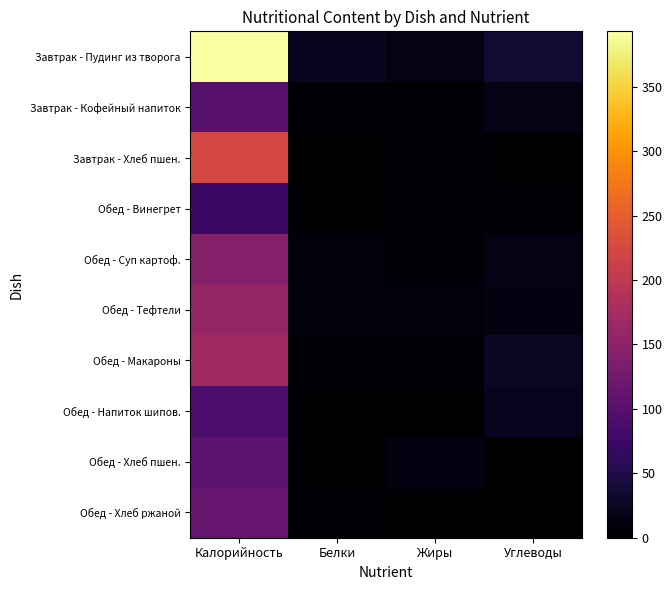

Which series changed the most between Калорийность and Белки?

Завтрак - Пудинг из творога